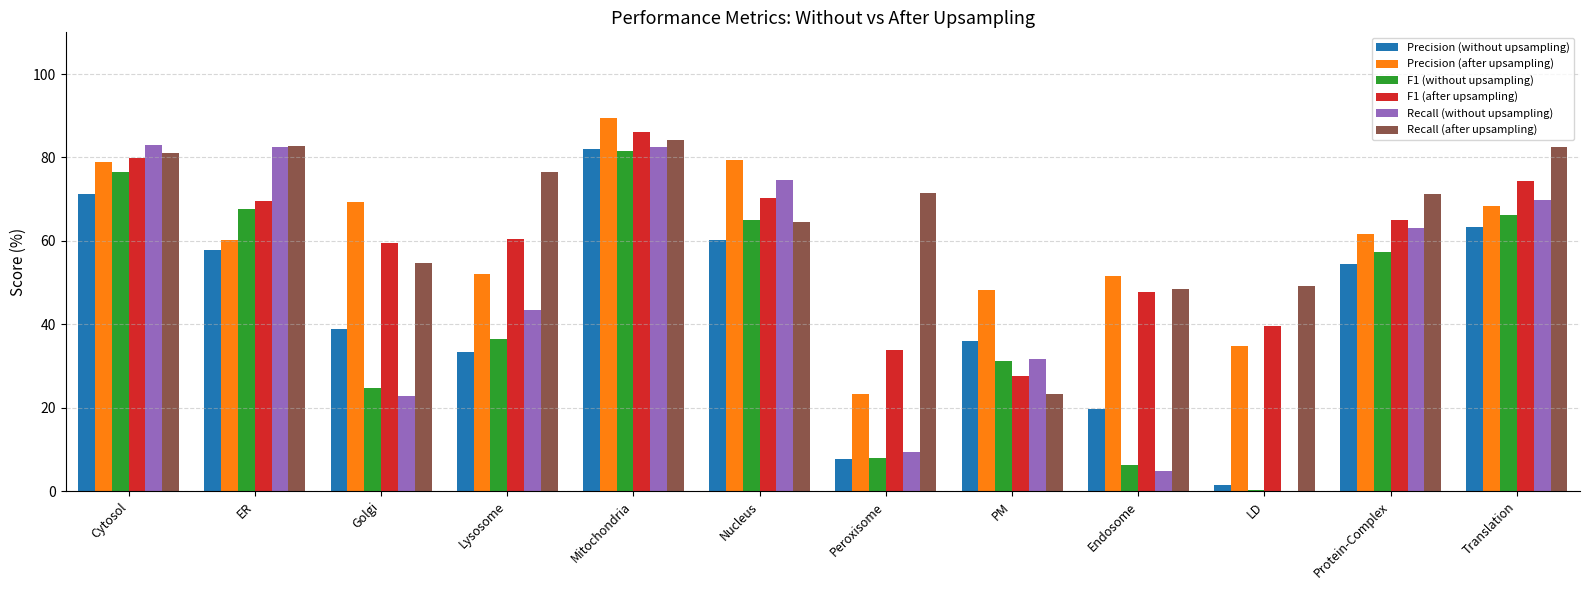

Which series changed the most between Cytosol and Lysosome?

F1 (without upsampling)